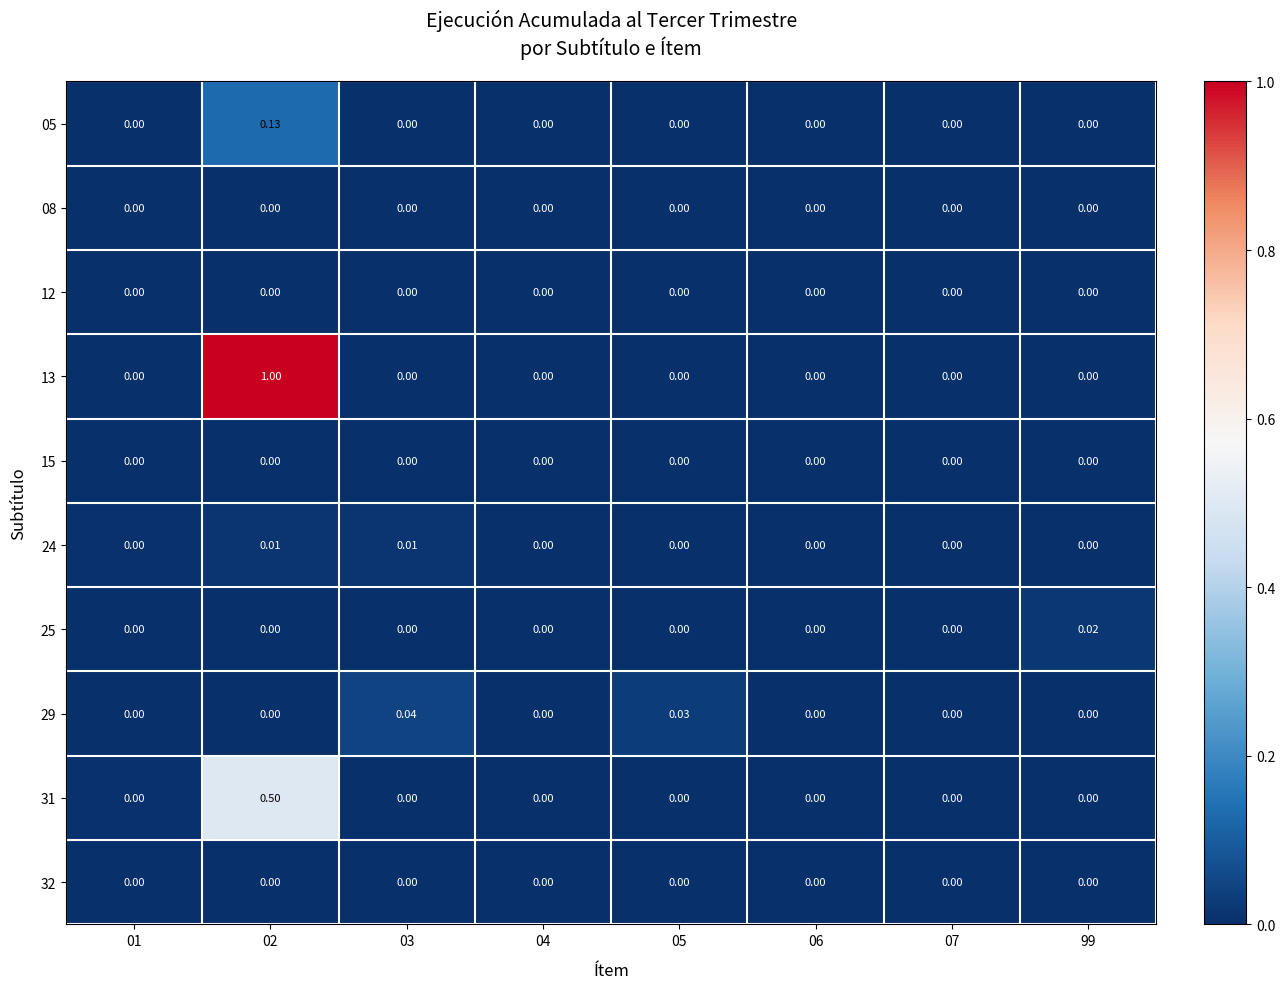

How many distinct data groups are displayed?

10